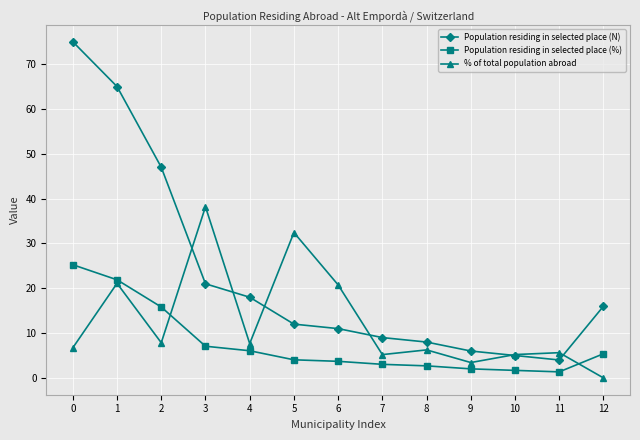

After their last crossing, which series has the higher values: Population residing in selected place (N) or % of total population abroad?

Population residing in selected place (N)